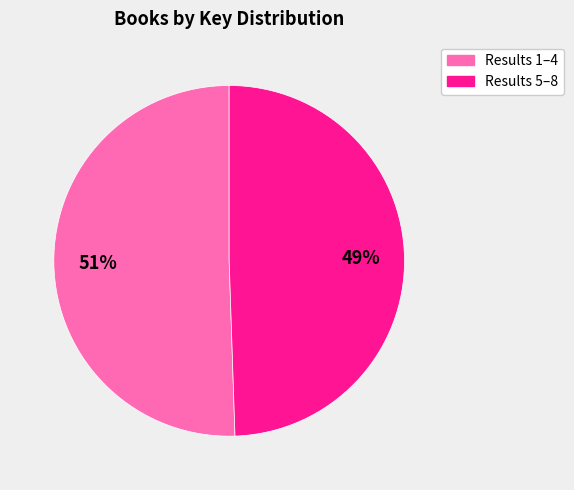

How many slices are in this pie chart?

2